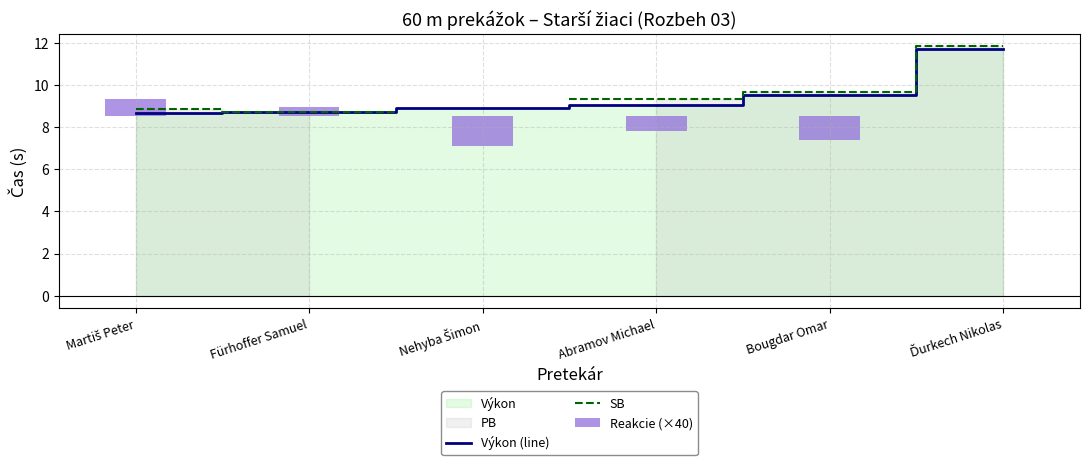

How many groups of bars are there?

6